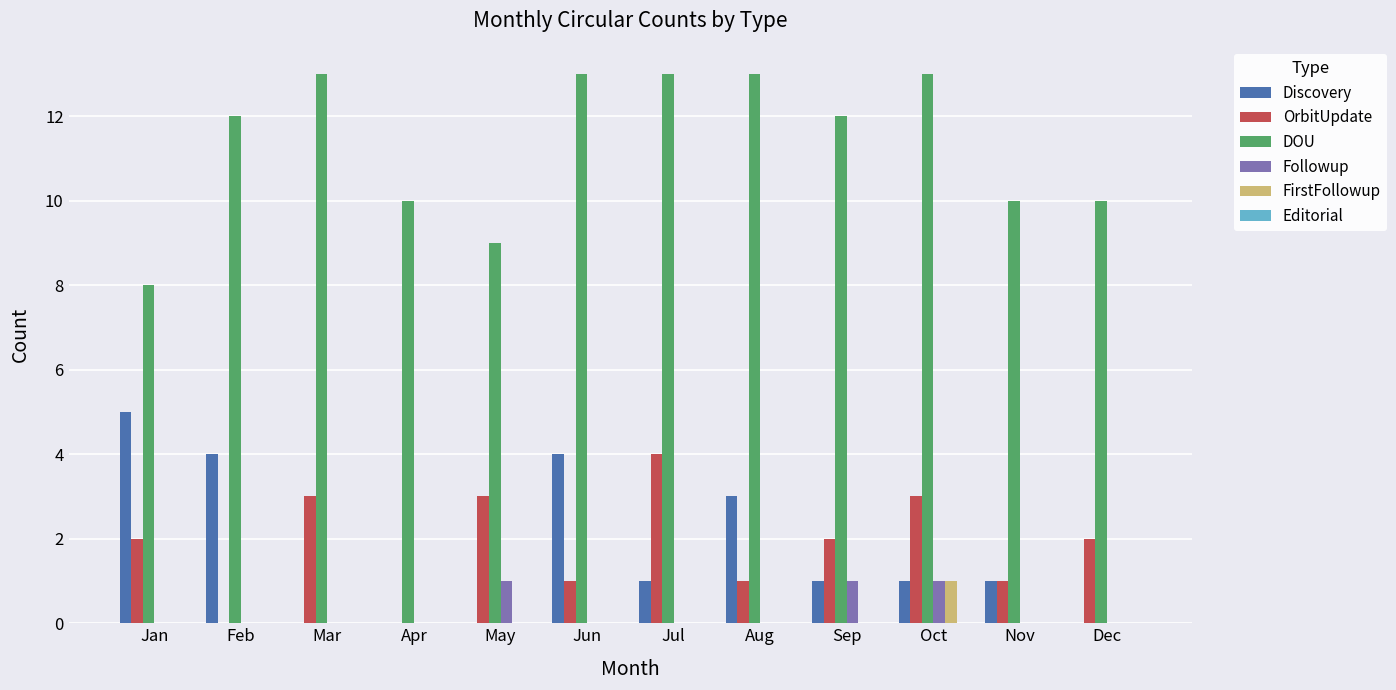

Is the value of DOU at Jun greater than the value of FirstFollowup at Jul?

Yes